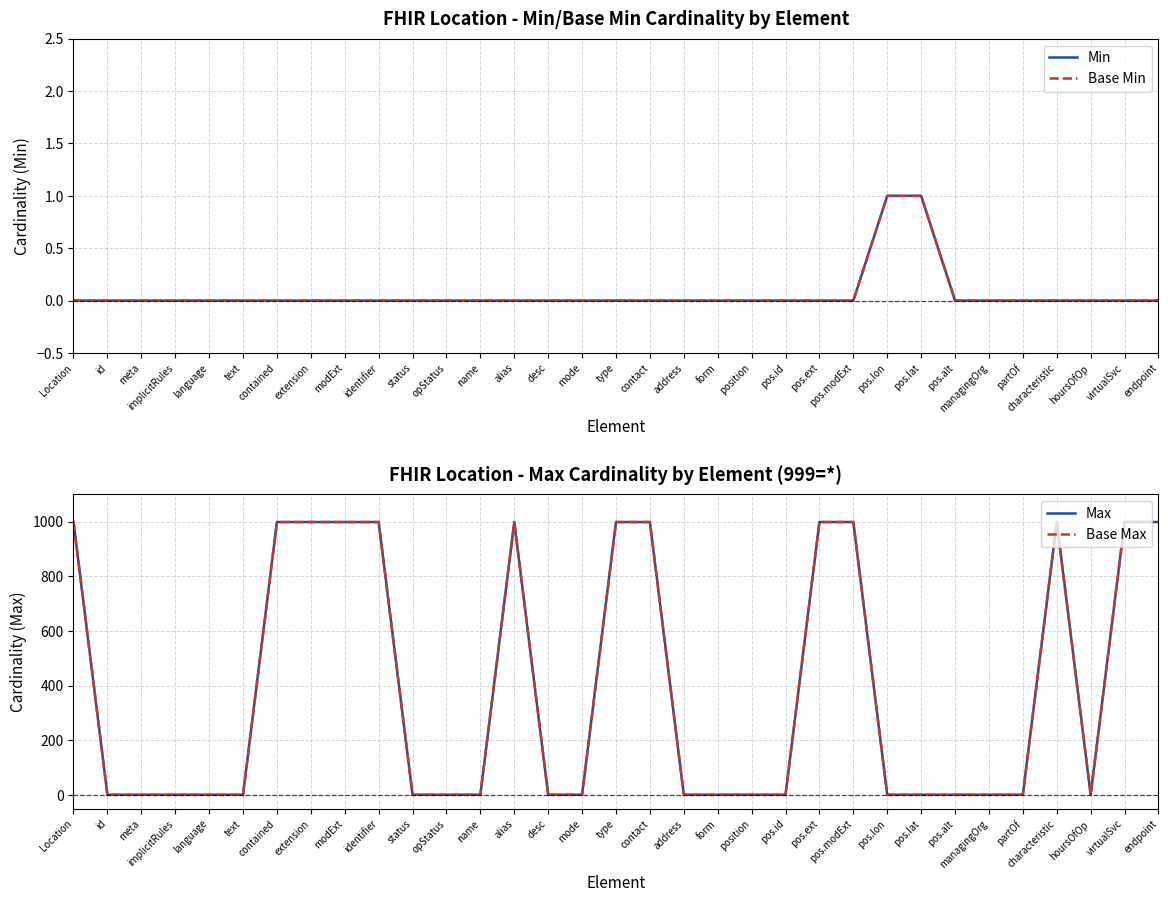

The Base Min series shows 0 at language. True or false?

False